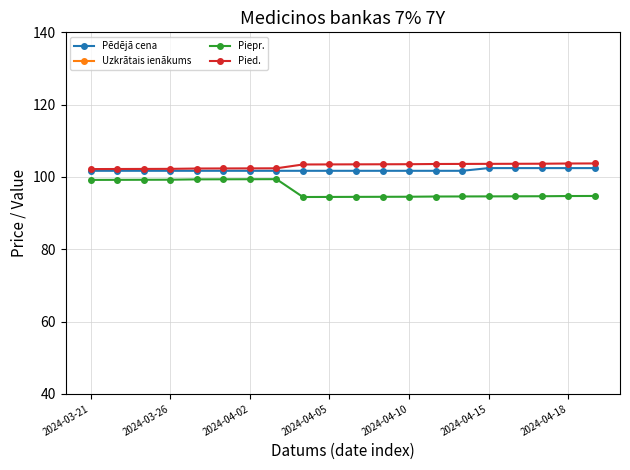

How many Pied. values are between 102 and 103?

8